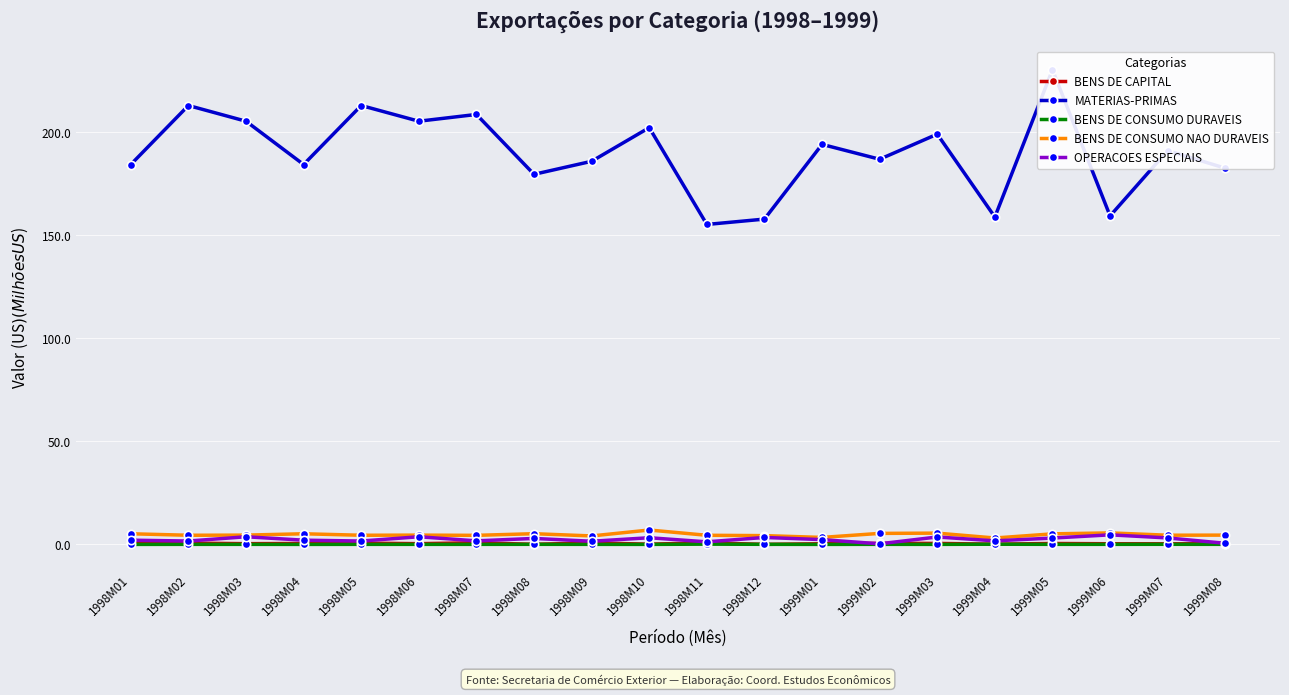

Reading right to left, extract all data points from this chart.

BENS DE CAPITAL: 1999M08=0.3	1999M07=0.3	1999M06=0.3	1999M05=0.4	1999M04=0.1	1999M03=0.5	1999M02=0.5	1999M01=0.3	1998M12=0.0	1998M11=0.8	1998M10=0.1	1998M09=0.7	1998M08=0.0	1998M07=0.8	1998M06=0.4	1998M05=0.6	1998M04=0.4	1998M03=0.4	1998M02=0.6	1998M01=0.4
MATERIAS-PRIMAS: 1999M08=182.6	1999M07=191.1	1999M06=159.4	1999M05=230.4	1999M04=158.9	1999M03=199.1	1999M02=186.9	1999M01=194.1	1998M12=157.9	1998M11=155.3	1998M10=202.3	1998M09=186.0	1998M08=179.6	1998M07=208.7	1998M06=205.4	1998M05=213.0	1998M04=184.4	1998M03=205.4	1998M02=213.0	1998M01=184.4
BENS DE CONSUMO DURAVEIS: 1999M08=0.0	1999M07=0.0	1999M06=0.0	1999M05=0.0	1999M04=0.1	1999M03=0.0	1999M02=0.0	1999M01=0.0	1998M12=0.0	1998M11=0.1	1998M10=0.0	1998M09=0.0	1998M08=0.0	1998M07=0.0	1998M06=0.0	1998M05=0.0	1998M04=0.0	1998M03=0.0	1998M02=0.0	1998M01=0.0
BENS DE CONSUMO NAO DURAVEIS: 1999M08=4.5	1999M07=4.5	1999M06=5.6	1999M05=5.1	1999M04=3.1	1999M03=5.5	1999M02=5.3	1999M01=3.4	1998M12=4.3	1998M11=4.4	1998M10=7.0	1998M09=4.1	1998M08=5.2	1998M07=4.4	1998M06=4.5	1998M05=4.4	1998M04=5.2	1998M03=4.5	1998M02=4.4	1998M01=5.2
OPERACOES ESPECIAIS: 1999M08=0.5	1999M07=3.1	1999M06=4.6	1999M05=3.1	1999M04=1.7	1999M03=3.6	1999M02=0.3	1999M01=2.3	1998M12=3.4	1998M11=1.2	1998M10=3.2	1998M09=1.5	1998M08=2.9	1998M07=1.7	1998M06=3.7	1998M05=1.6	1998M04=2.1	1998M03=3.7	1998M02=1.6	1998M01=2.1